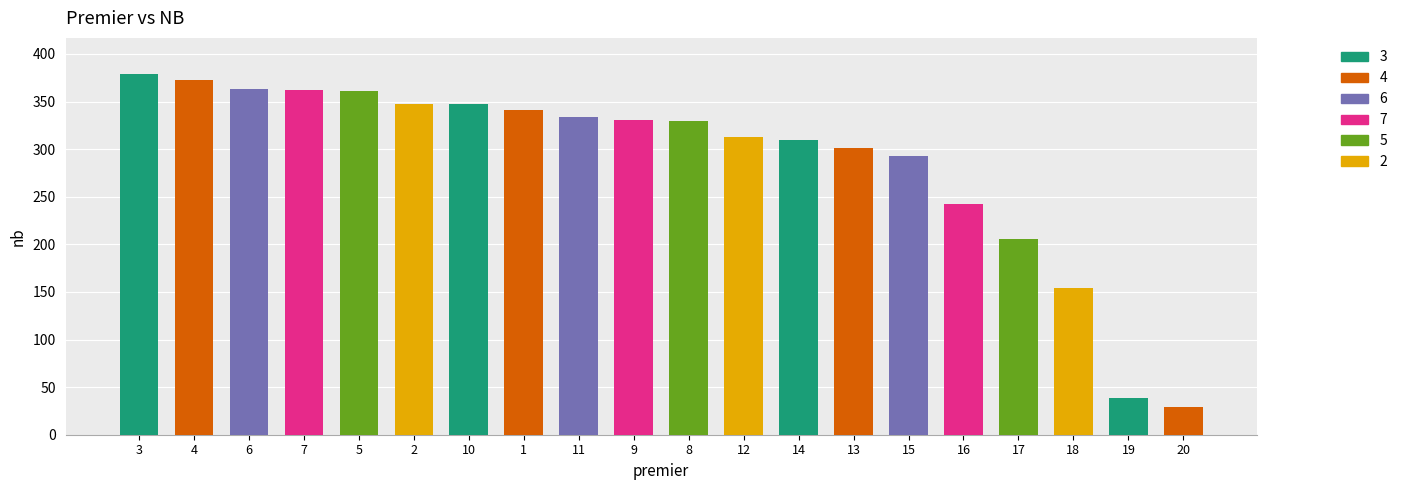

Between 17 and 15, which is larger?

15